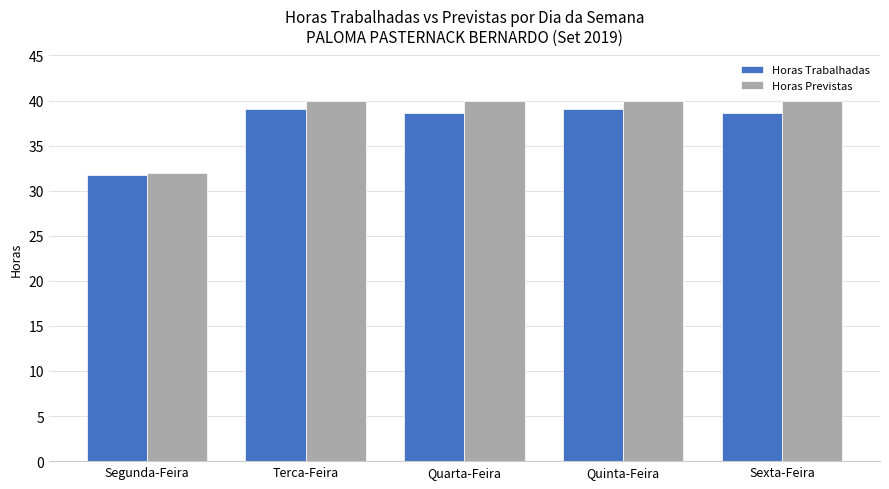

What is the highest value of the Horas Trabalhadas series?

39.1